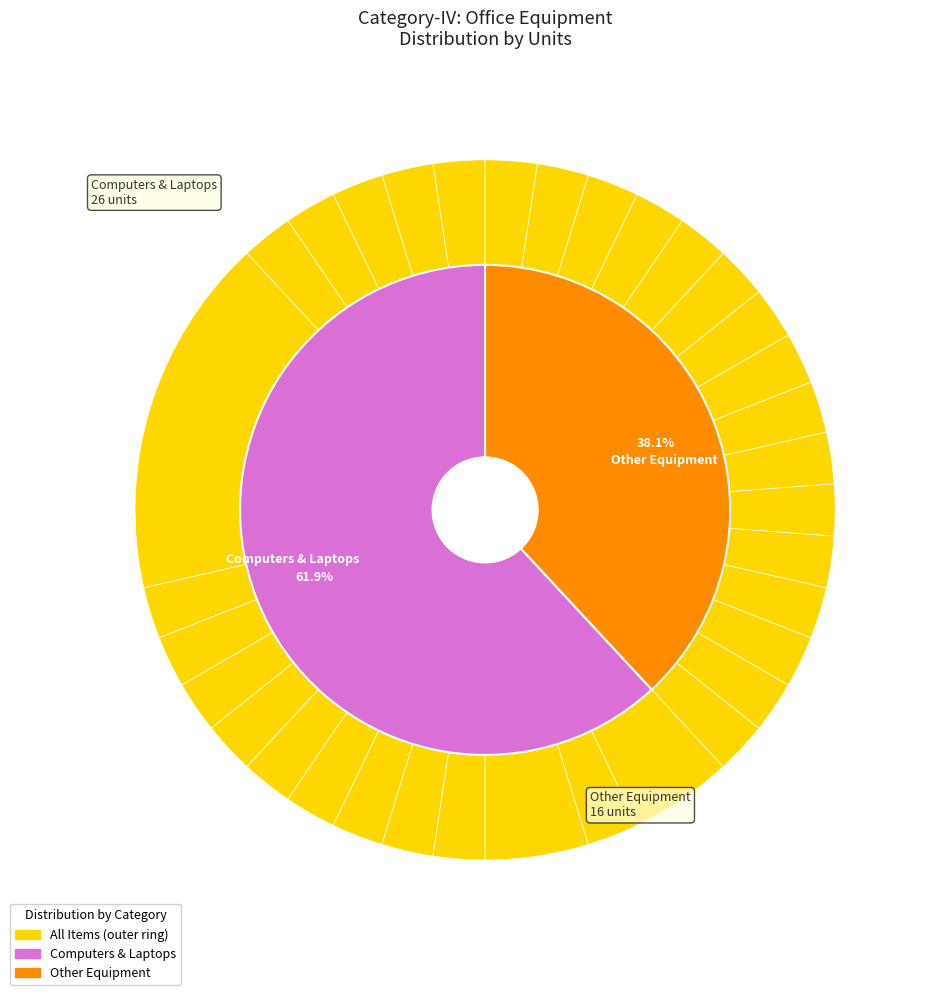

What percentage is the Billing Printer slice, to the nearest percent?

2%